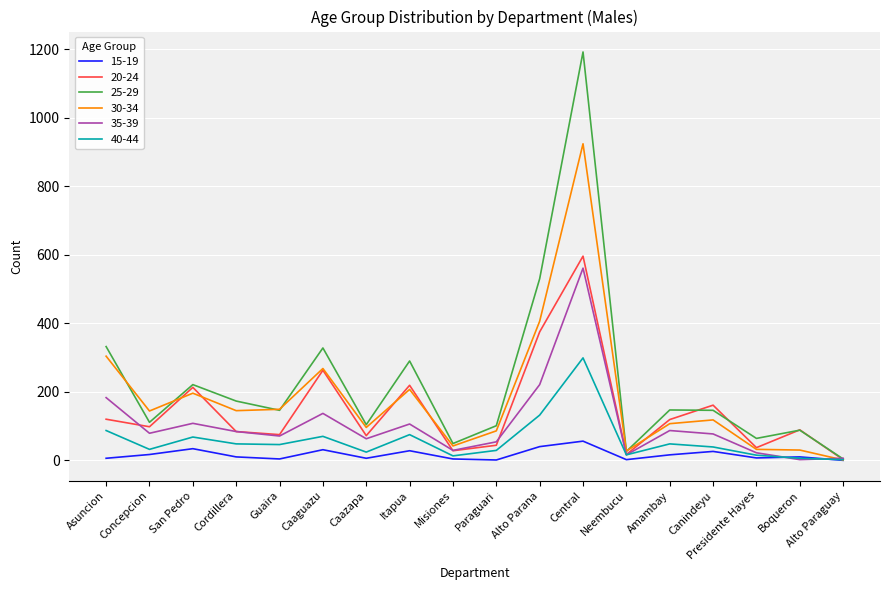

The value of 35-39 at Cordillera is 84. True or false?

True